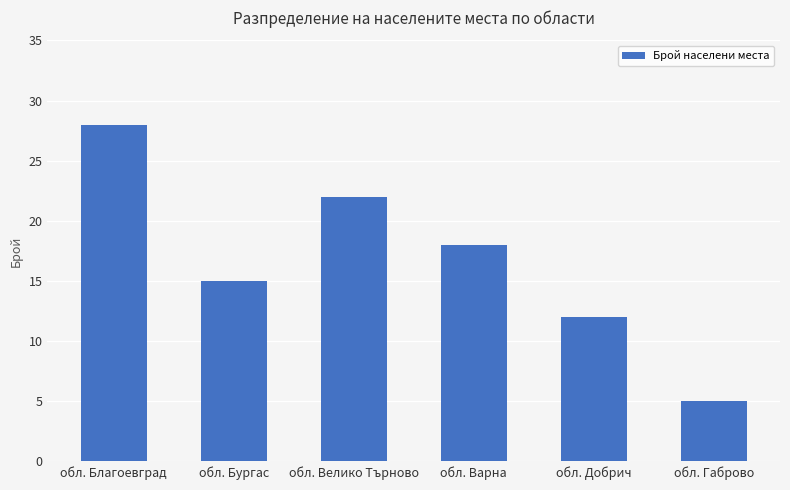

Reading left to right, list all the values displayed in this chart.

обл. Благоевград=28	обл. Бургас=15	обл. Велико Търново=22	обл. Варна=18	обл. Добрич=12	обл. Габрово=5